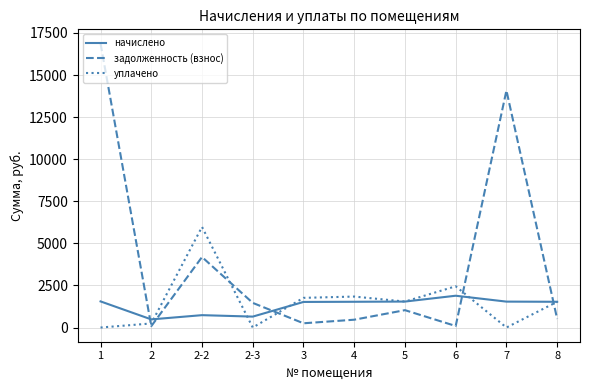

Read the уплачено value at 8.

1529.6